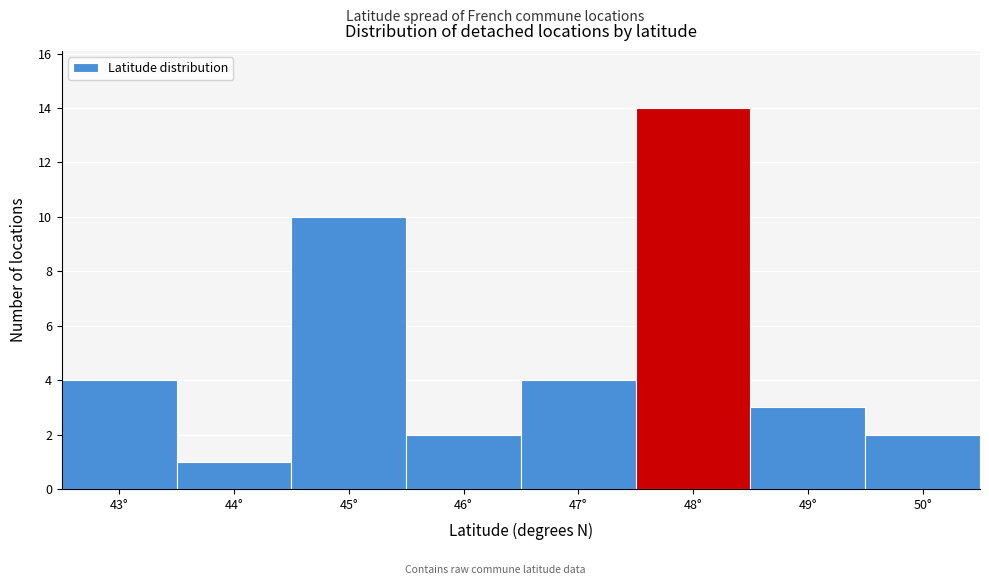

Reading left to right, transcribe all the data shown in this chart.

43°=4	44°=1	45°=10	46°=2	47°=4	48°=14	49°=3	50°=2